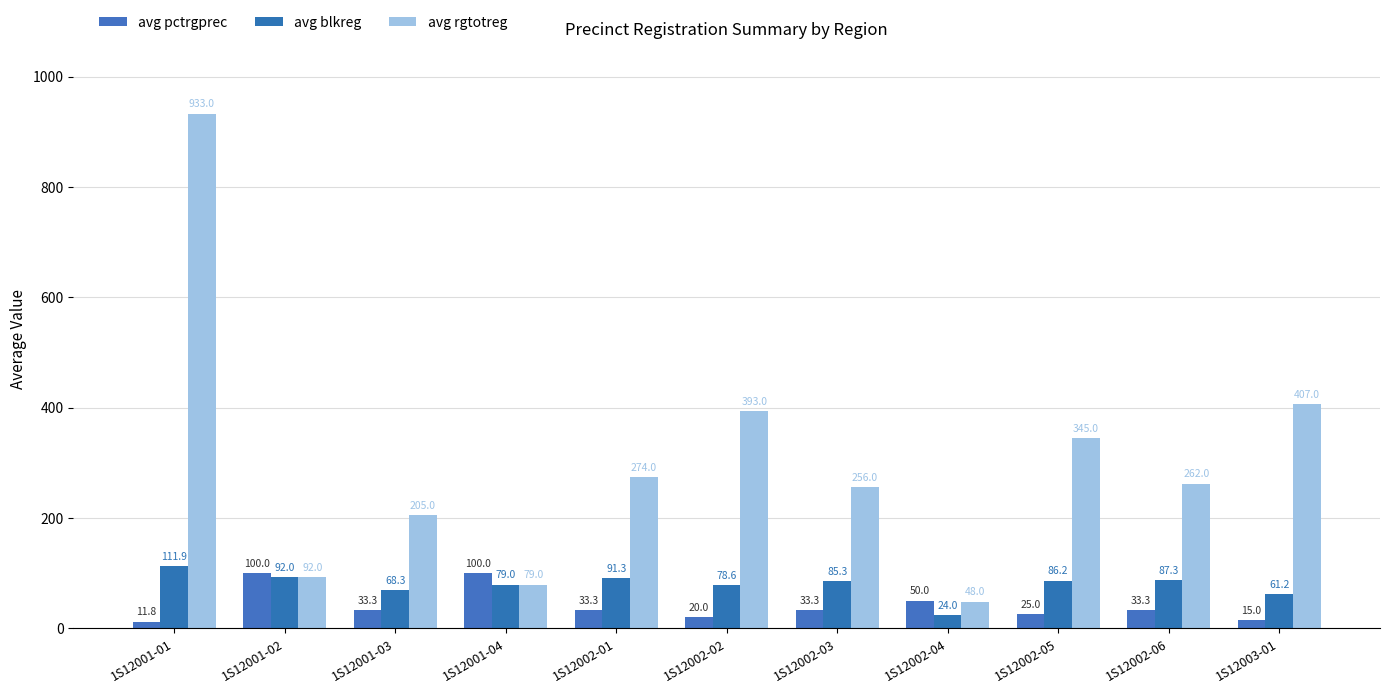

Reading right to left, transcribe all the data shown in this chart.

avg pctrgprec: 15.0	33.3	25.0	50.0	33.3	20.0	33.3	100.0	33.3	100.0	11.8
avg blkreg: 61.2	87.3	86.2	24.0	85.3	78.6	91.3	79.0	68.3	92.0	111.9
avg rgtotreg: 407.0	262.0	345.0	48.0	256.0	393.0	274.0	79.0	205.0	92.0	933.0